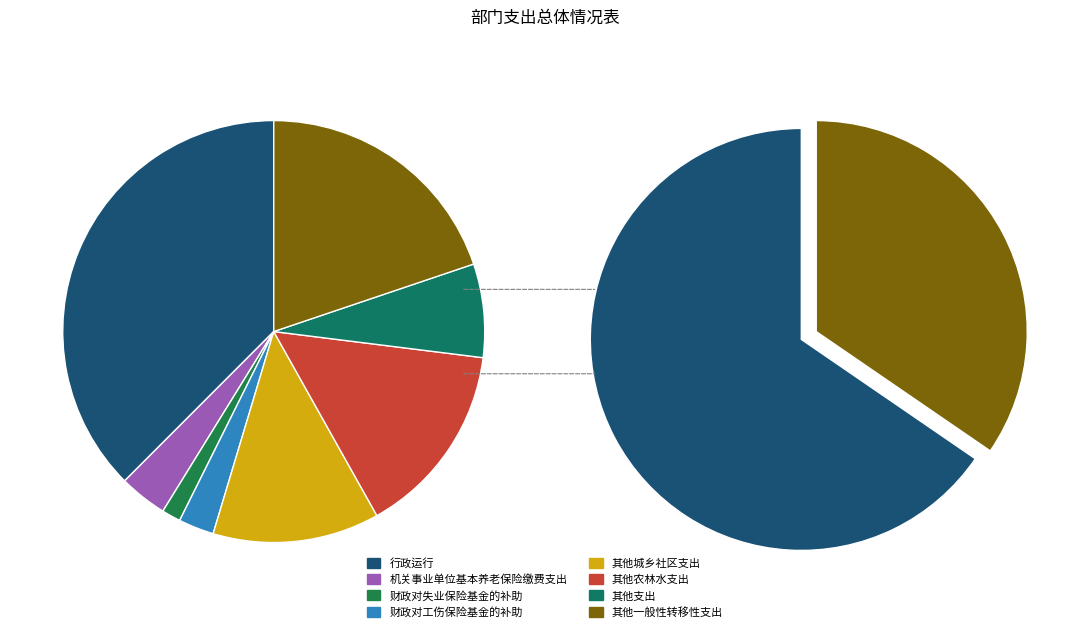

True or false: 行政运行 accounts for 32% of the total.

False